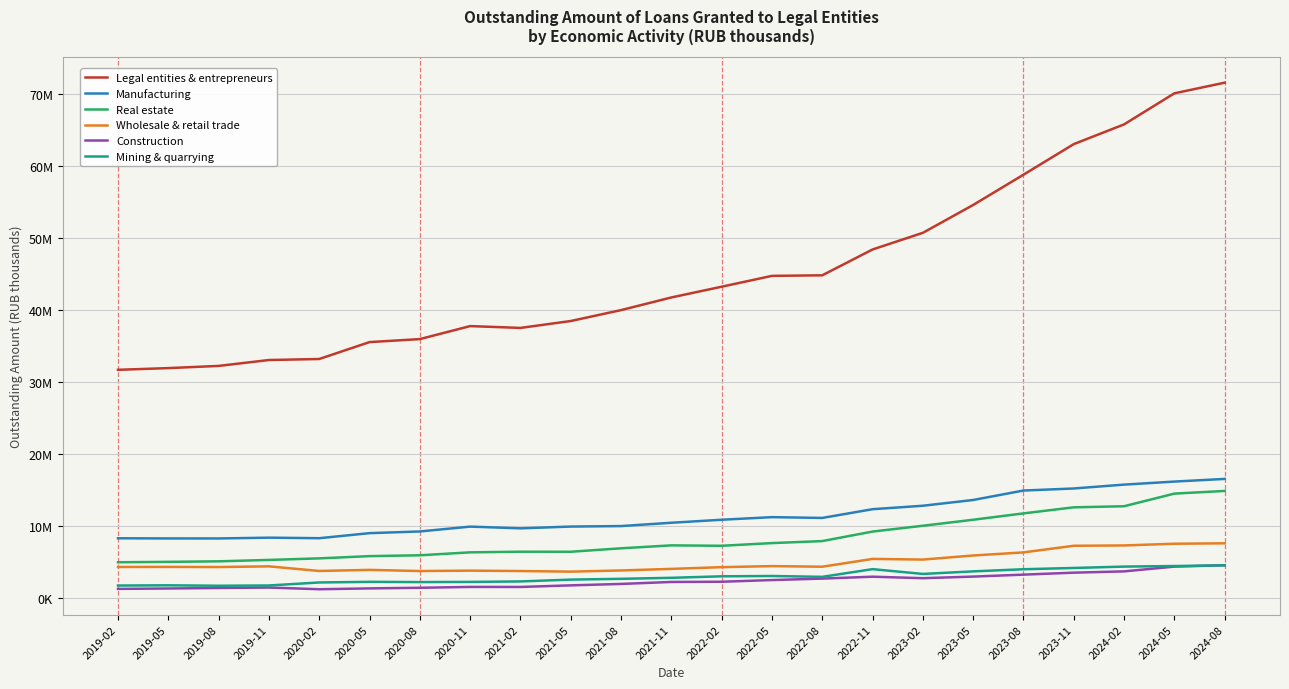

What are all the series names shown in the legend?

Legal entities & entrepreneurs, Manufacturing, Real estate, Wholesale & retail trade, Construction, Mining & quarrying